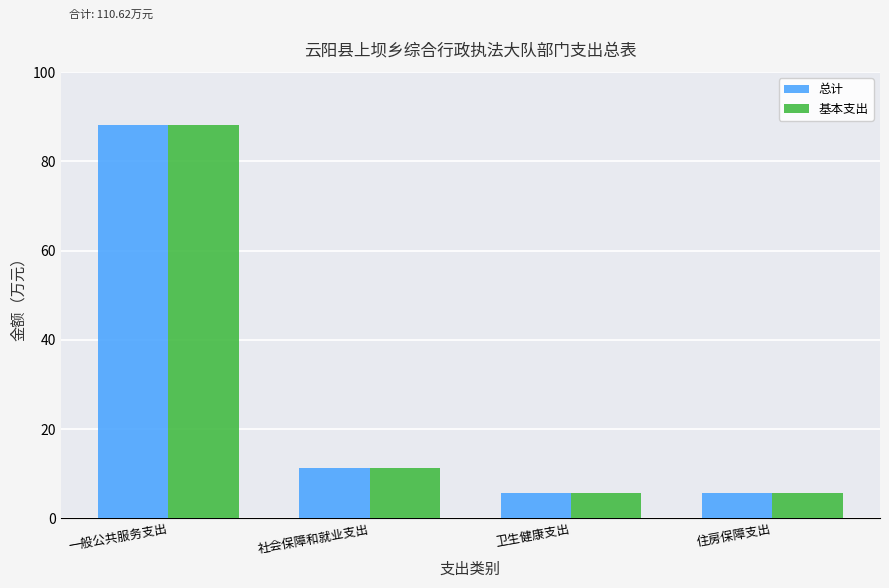

How many bars are there in total?

8